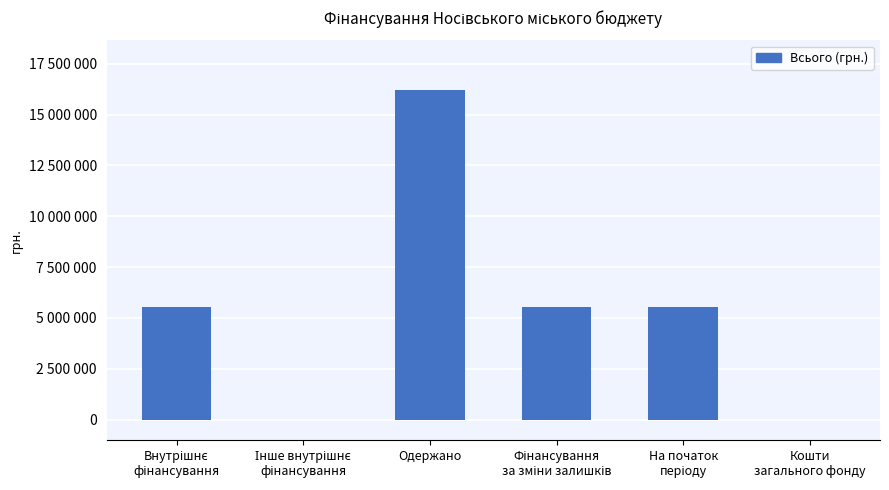

What is the average value?

5473967